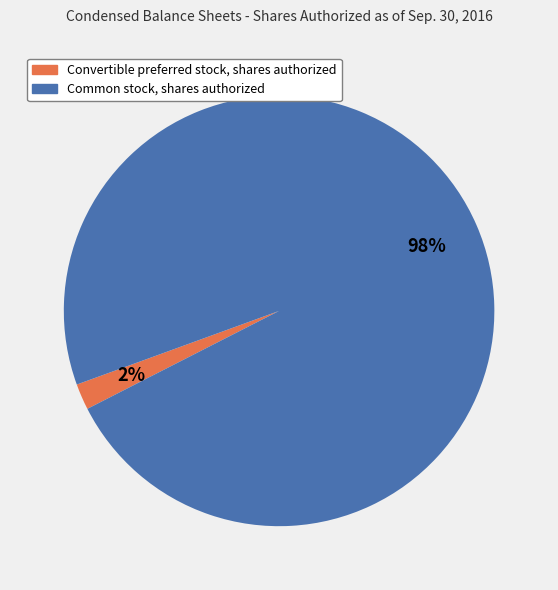

Is it true that Convertible preferred stock, shares authorized is 2% of the pie?

True